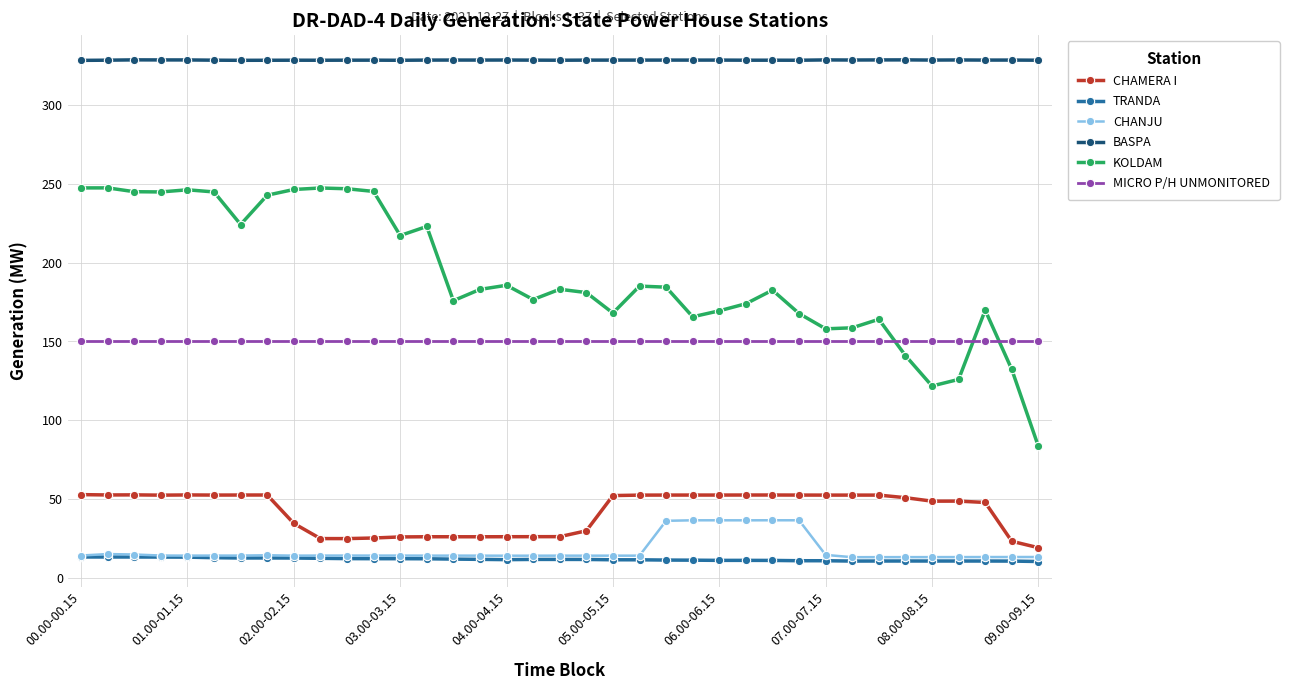

What are all the series names shown in the legend?

CHAMERA I, TRANDA, CHANJU, BASPA, KOLDAM, MICRO P/H UNMONITORED